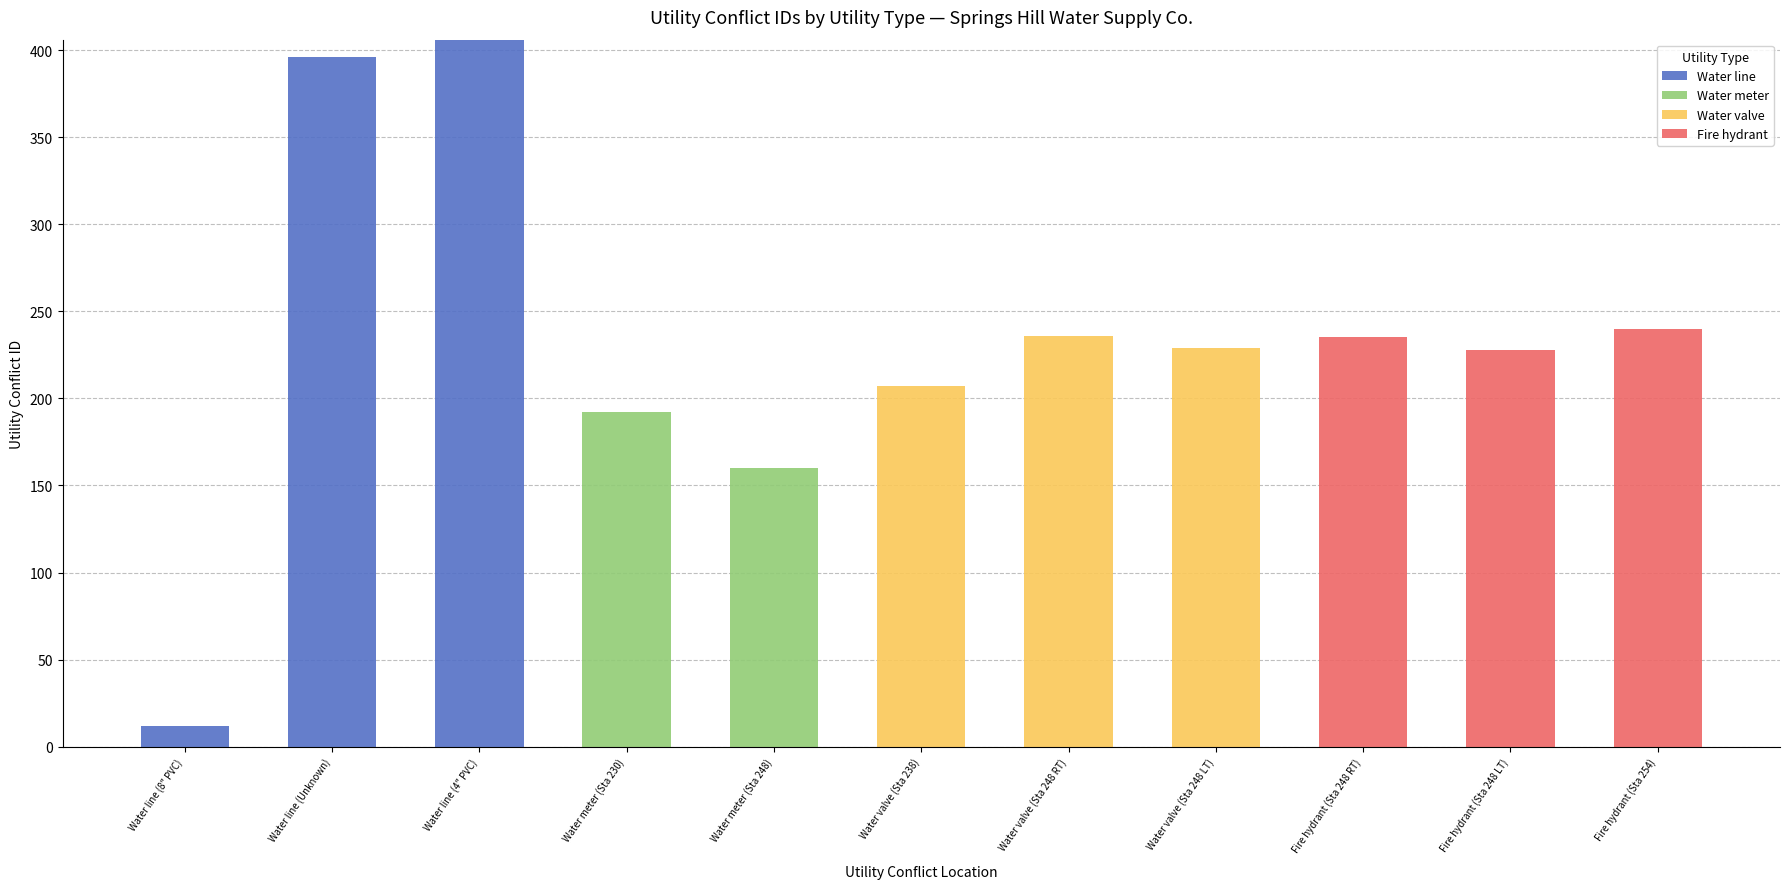

The value of Water line at Water line (Unknown) is 603. True or false?

False